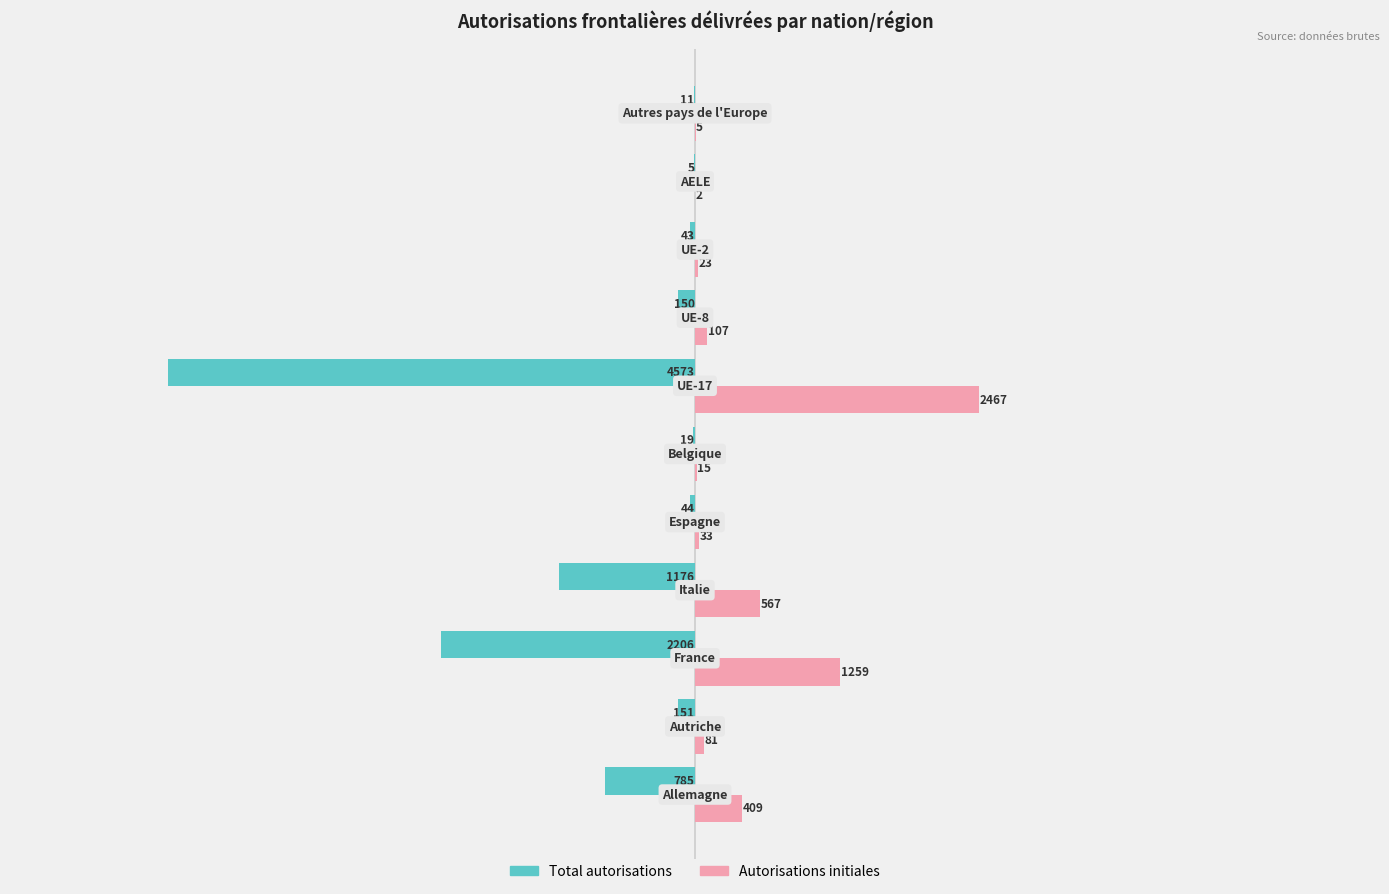

What are all the series names shown in the legend?

Total autorisations, Autorisations initiales